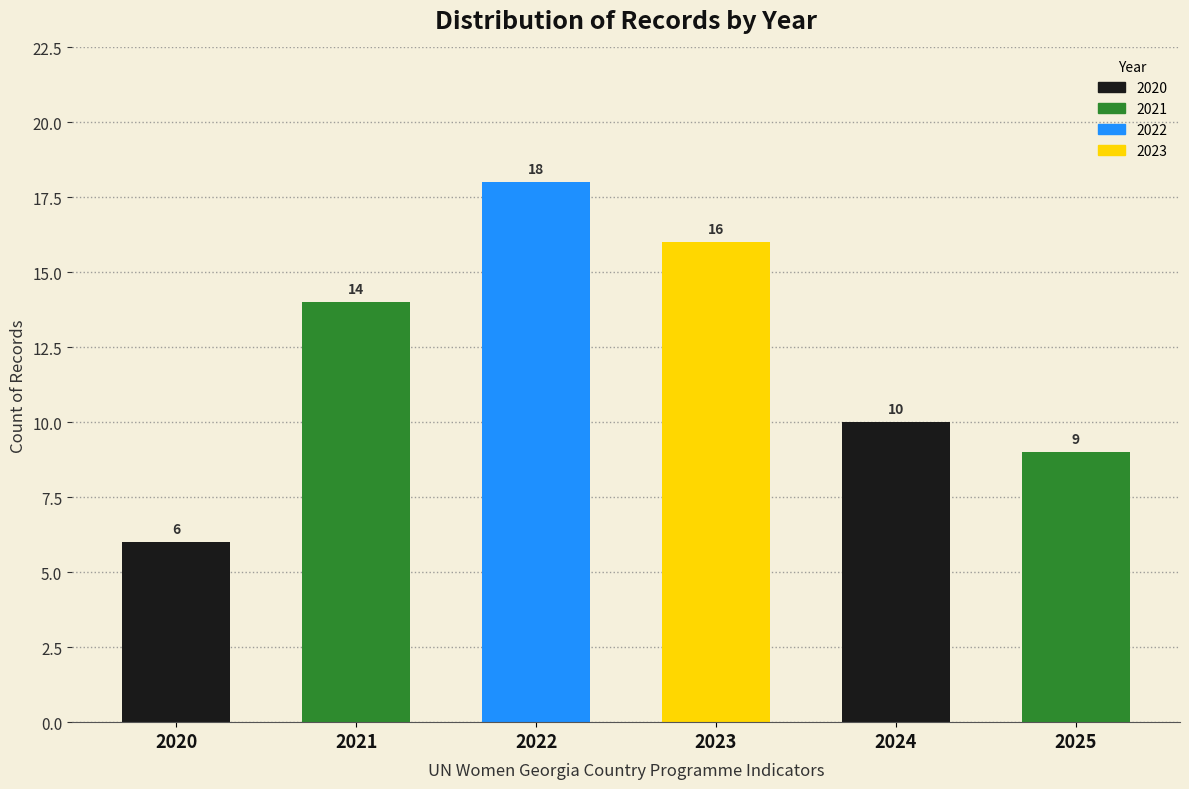

Reading left to right, what are all the values shown in this chart?

6	14	18	16	10	9